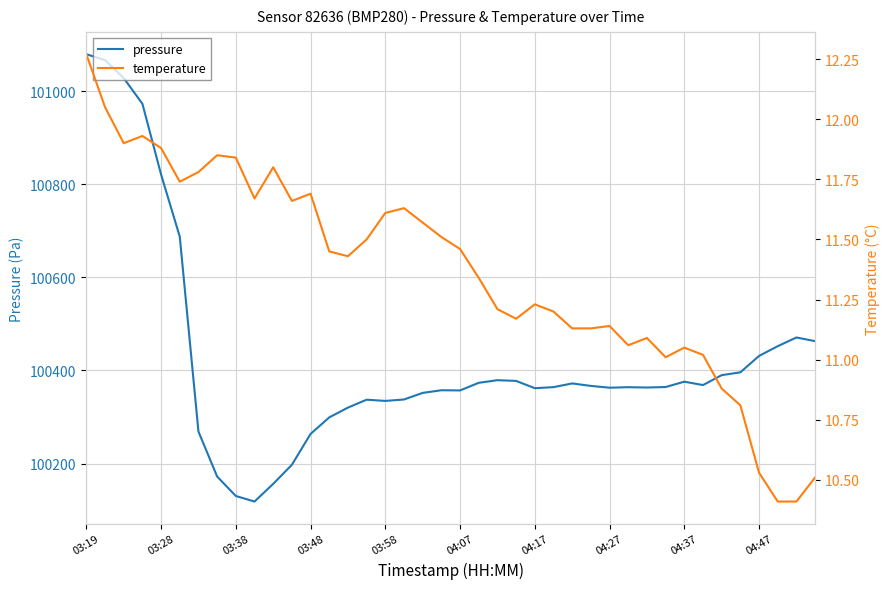

True or false: pressure and temperature intersect in this chart.

False